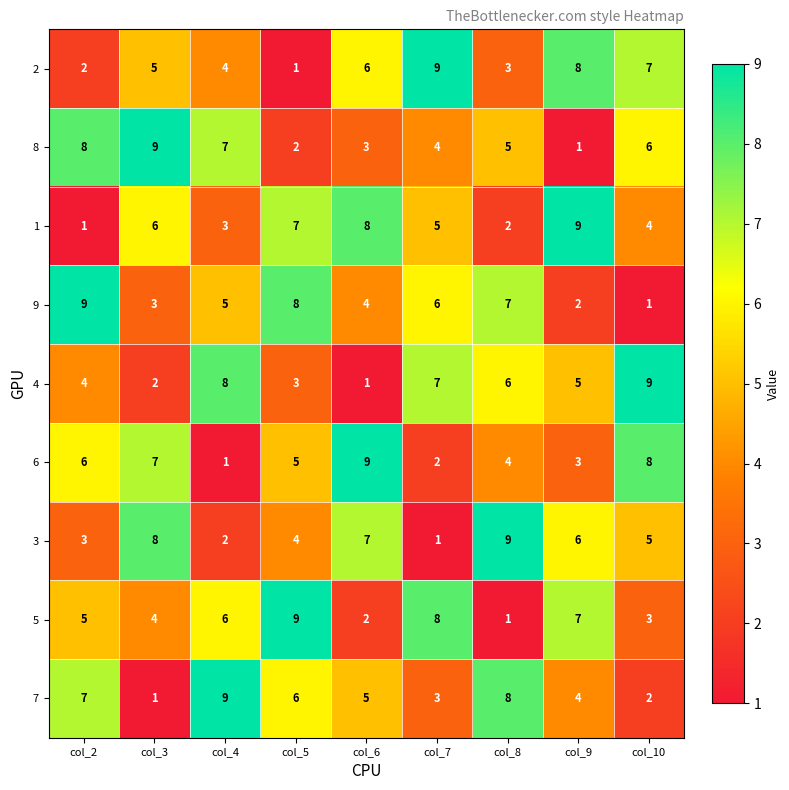

Is it true that 4 equals 2 at col_7?

False